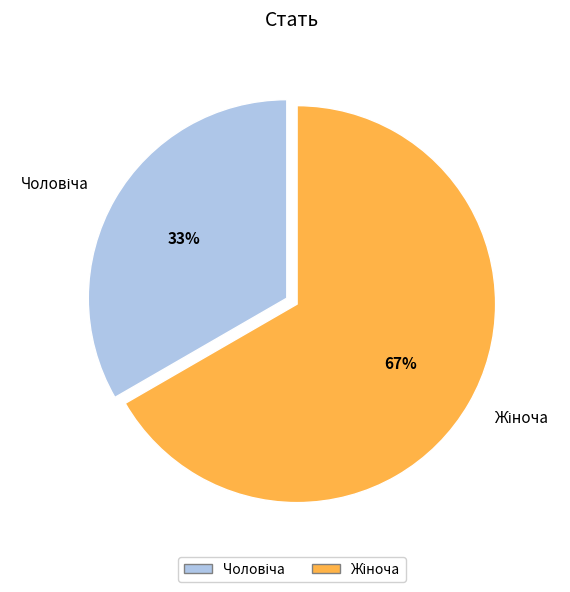

How many segments does this pie chart have?

2